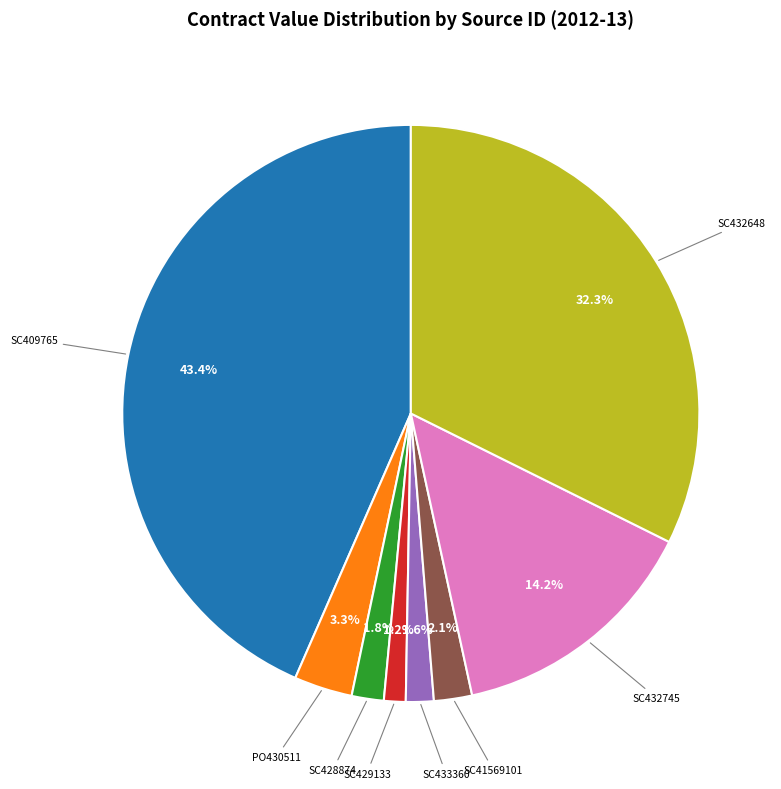

The SC429133 slice represents 11% of the pie. True or false?

False